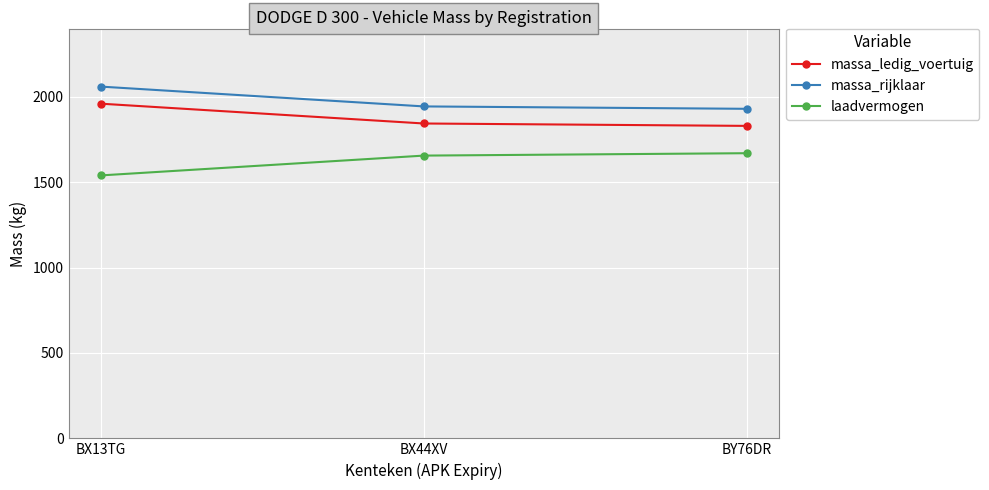

What is the spread (max minus min) of values at BY76DR?

260